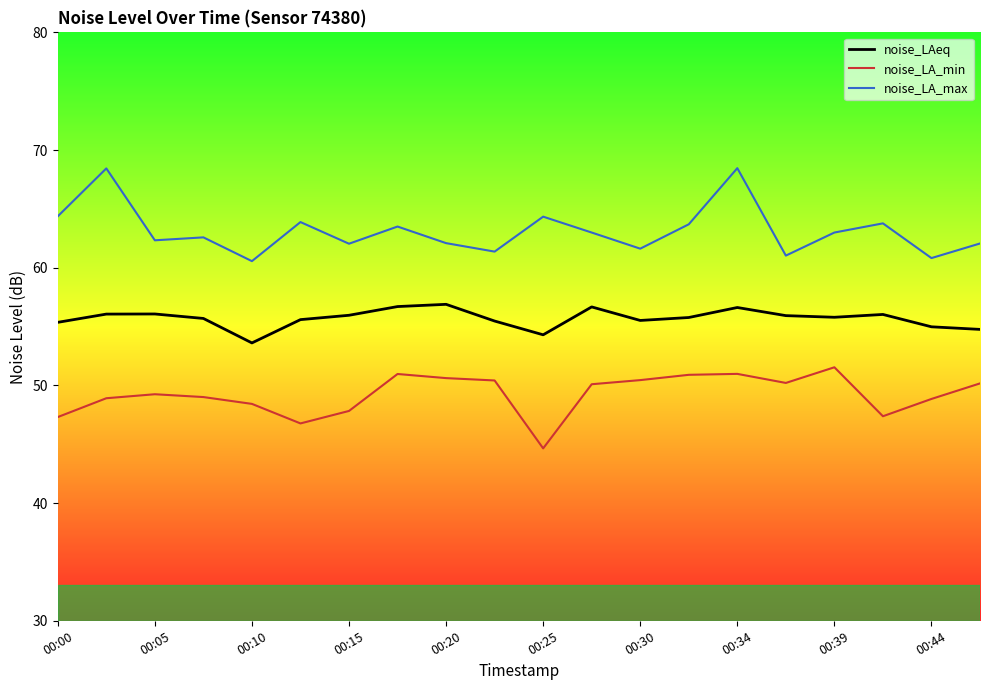

Which series has the largest total across all categories?

noise_LA_max